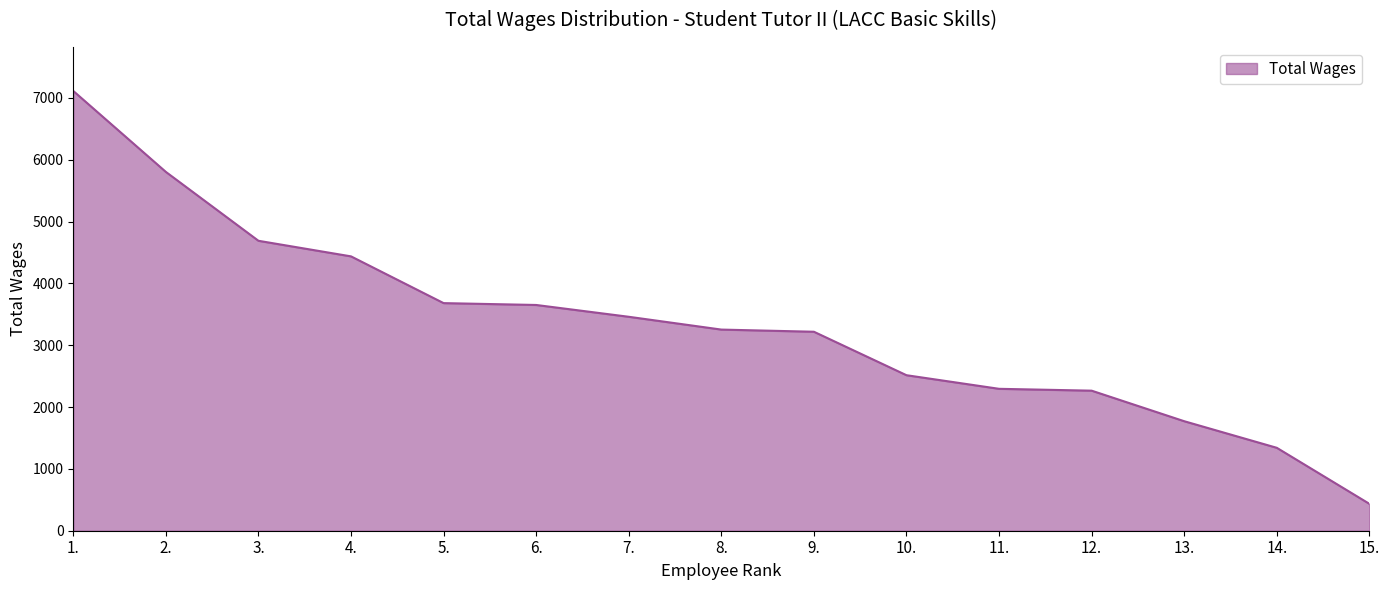

What is the difference between the maximum and minimum values?

6677